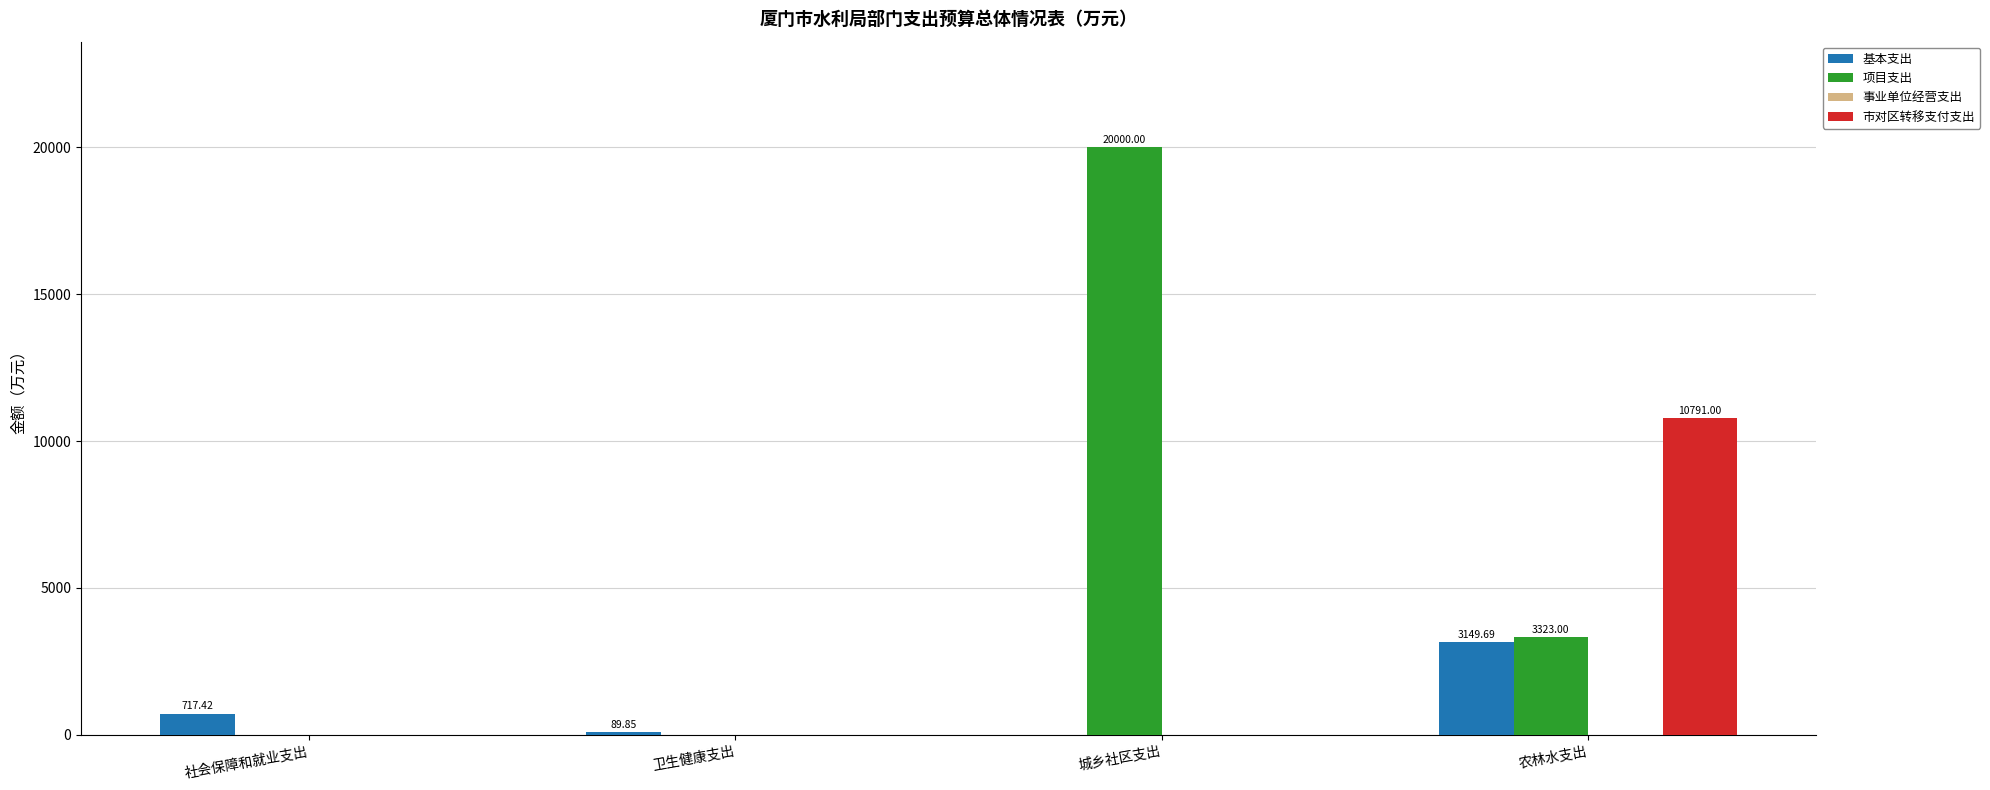

At which label does 项目支出 first exceed 3323?

城乡社区支出